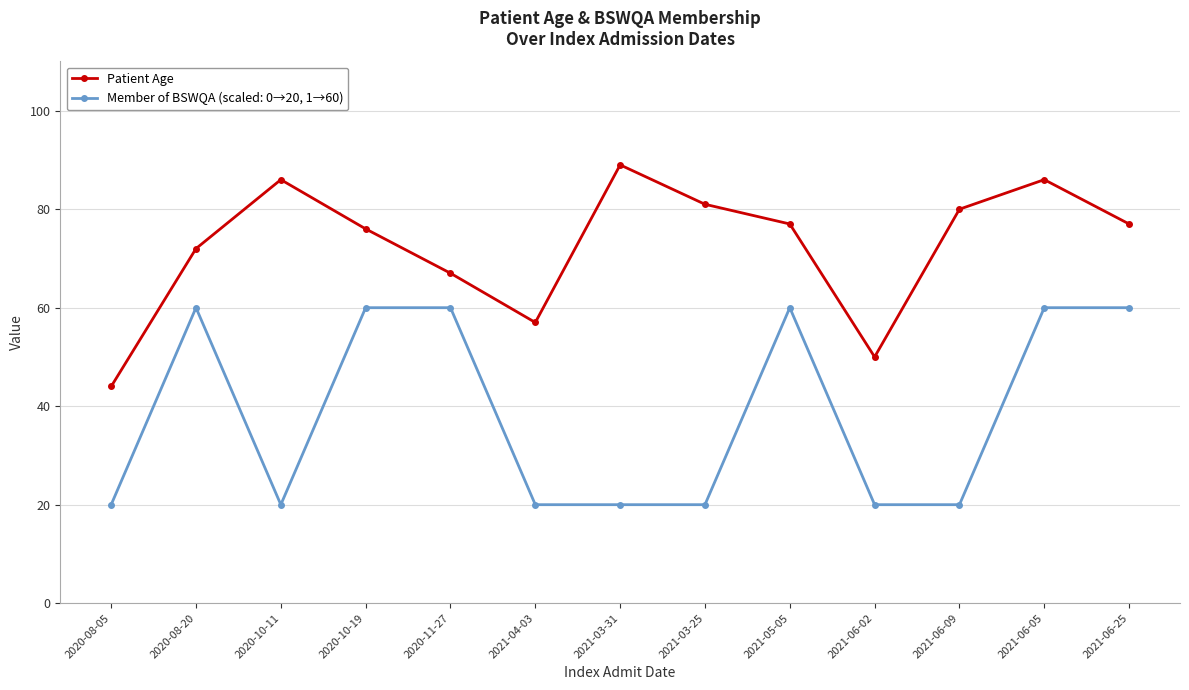

What is the sum of all Patient Age values?

942